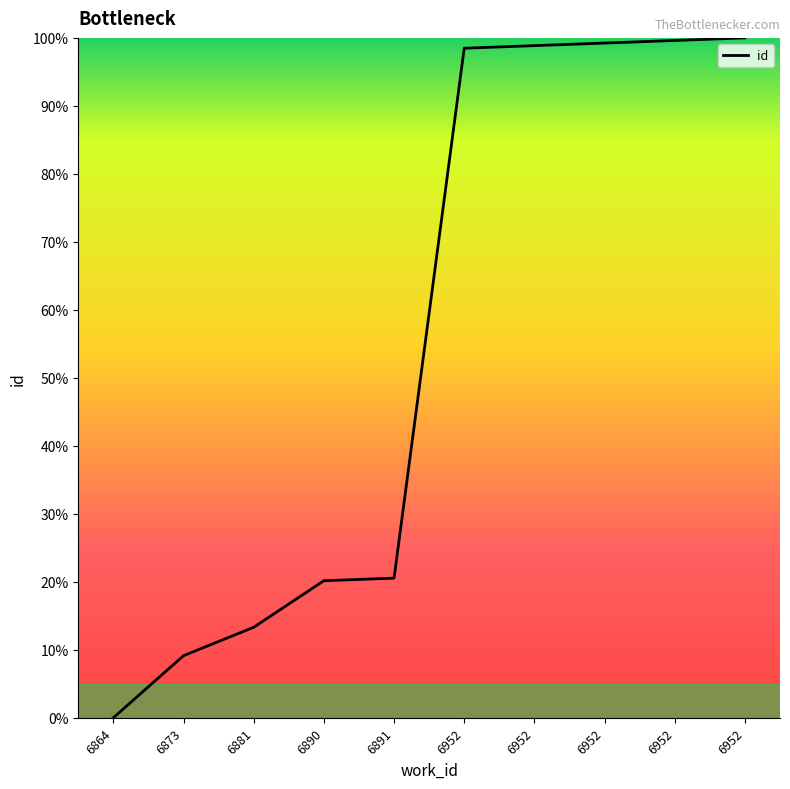

Does the chart have visible grid lines?

No